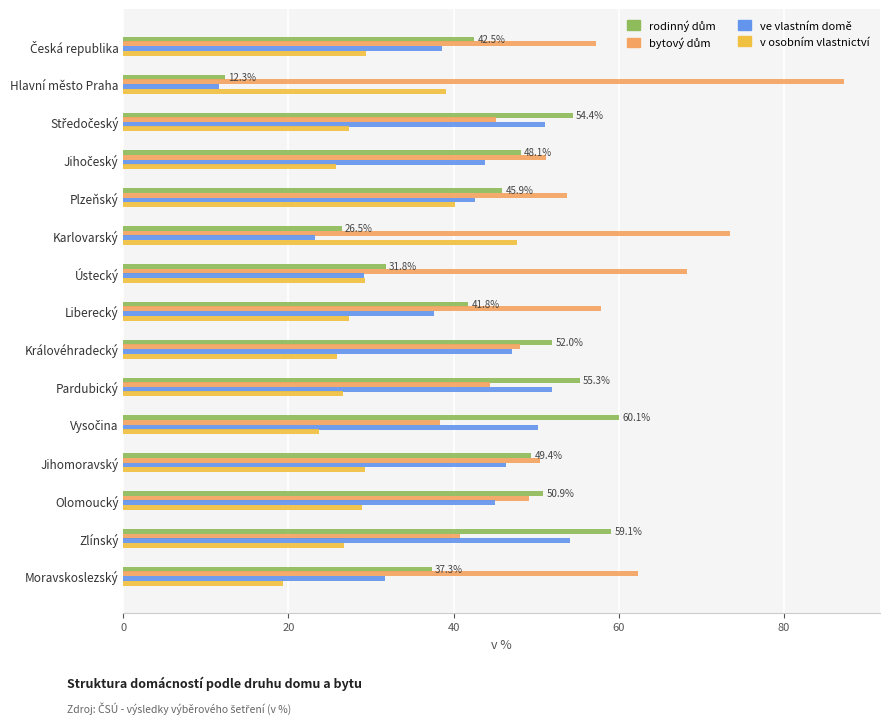

What is the average value of the v osobním vlastnictví series?

29.8